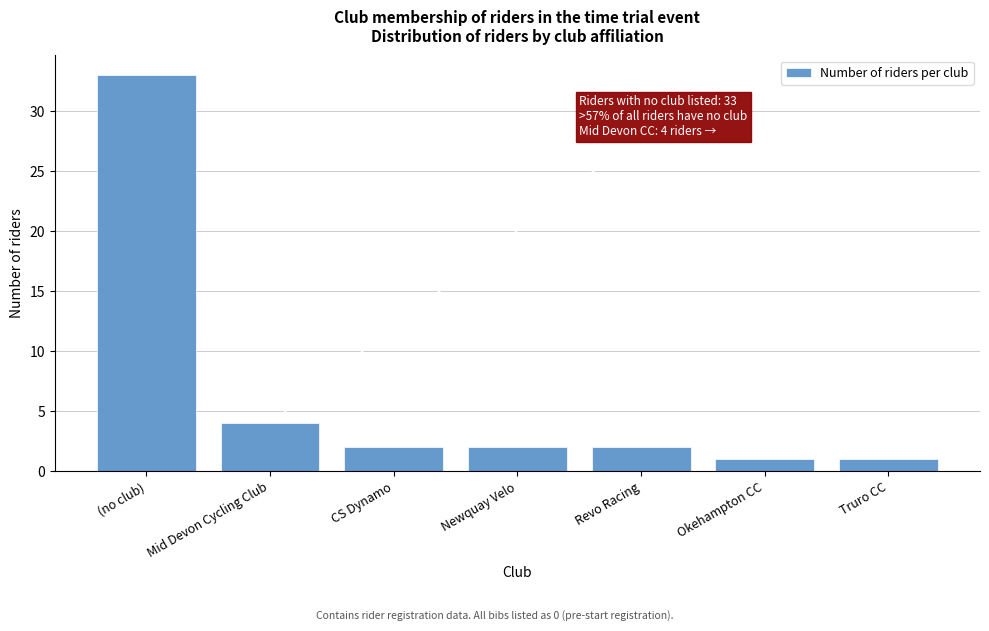

Reading right to left, what are all the values shown in this chart?

1	1	2	2	2	4	33